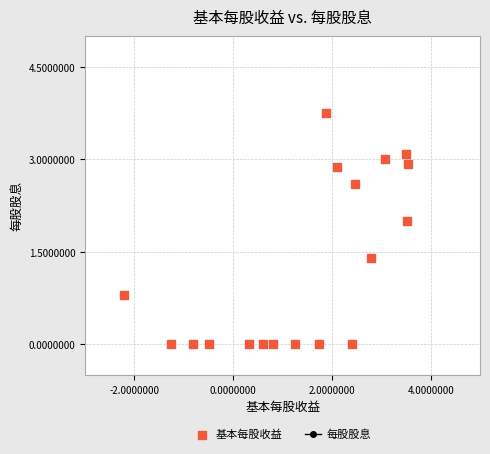

What is the range of Y values (max minus min)?

3.8